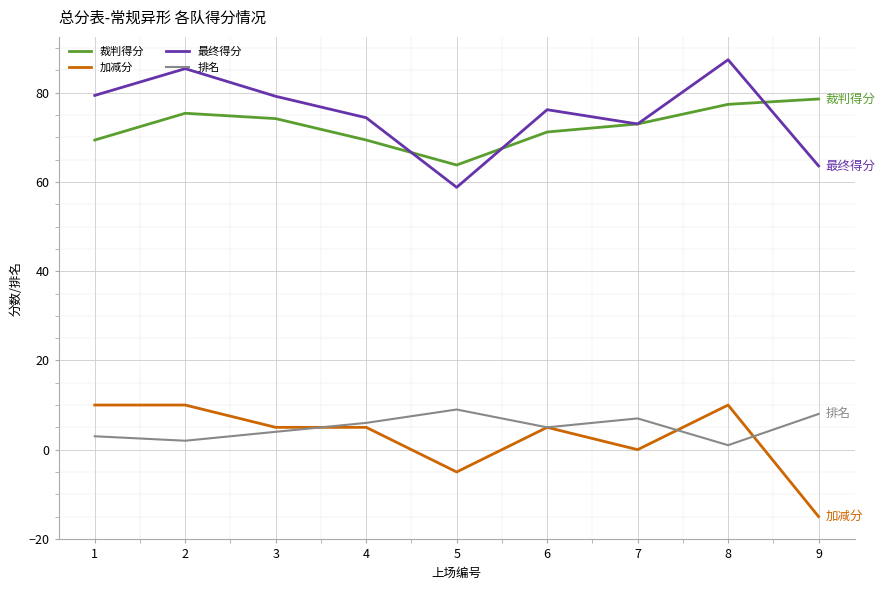

What is the difference between the highest and lowest values at 6?

71.2